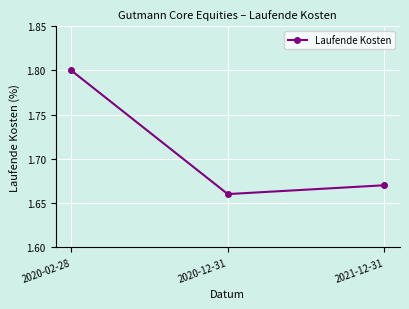

The chart shows a value of 1.8 at 2020-02-28. True or false?

True